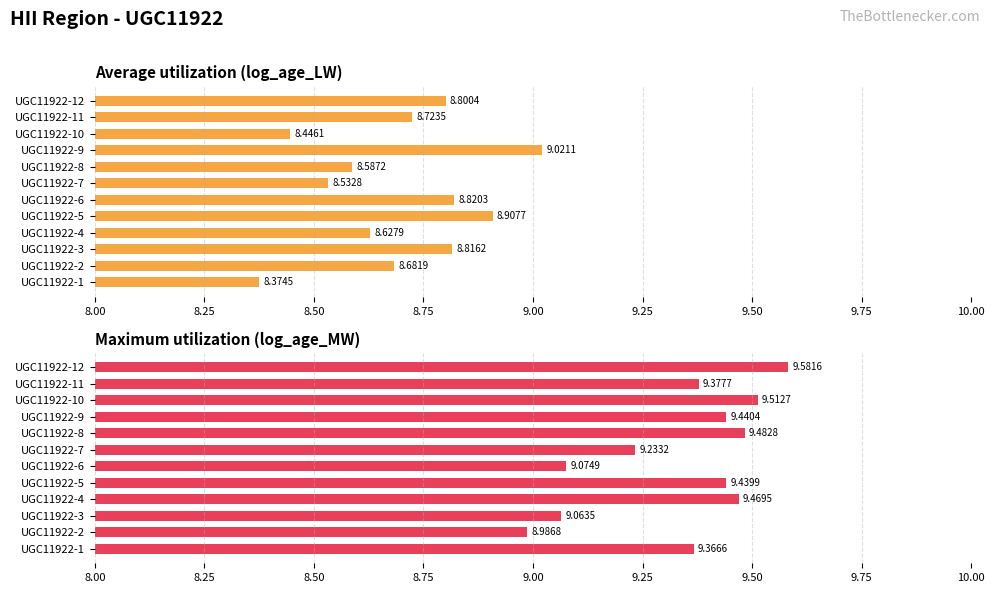

What position from the left is 10.00?

9